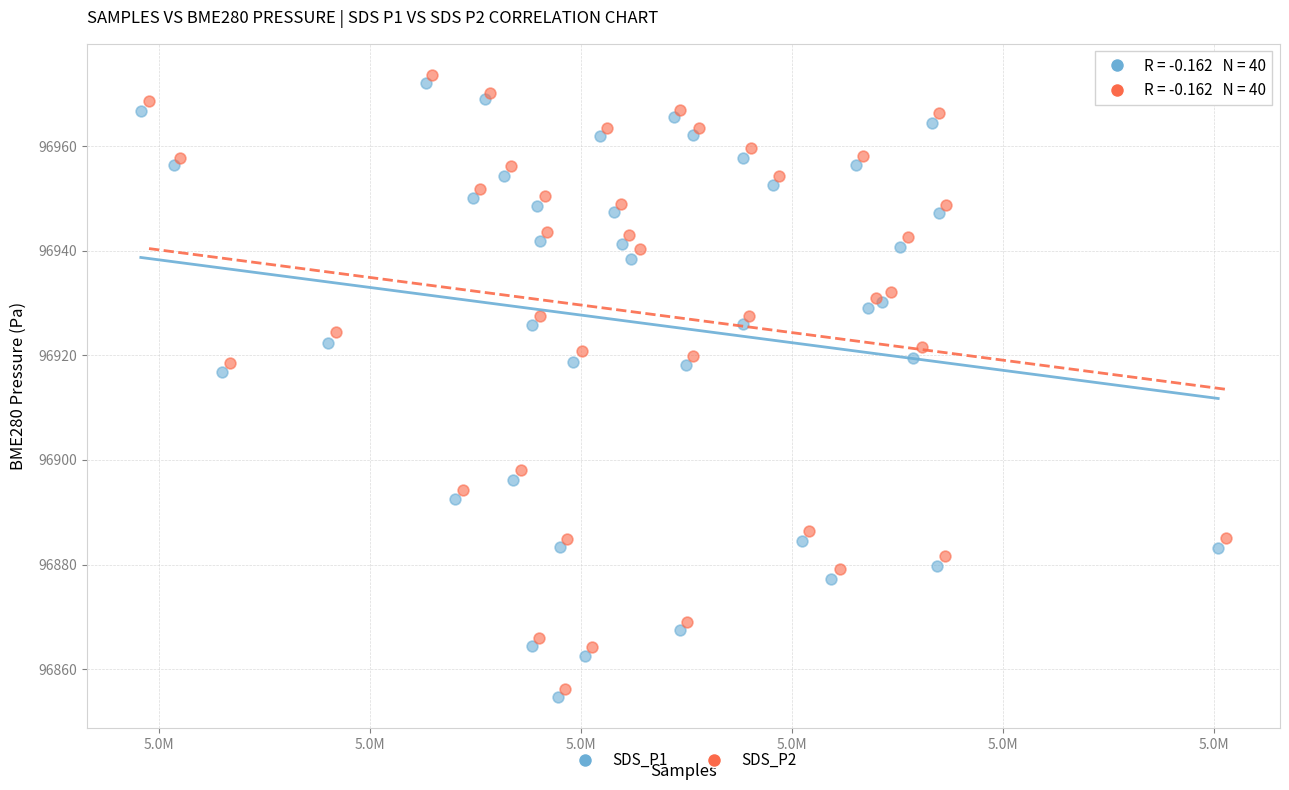

Which series reaches the minimum Y coordinate?

SDS_P1